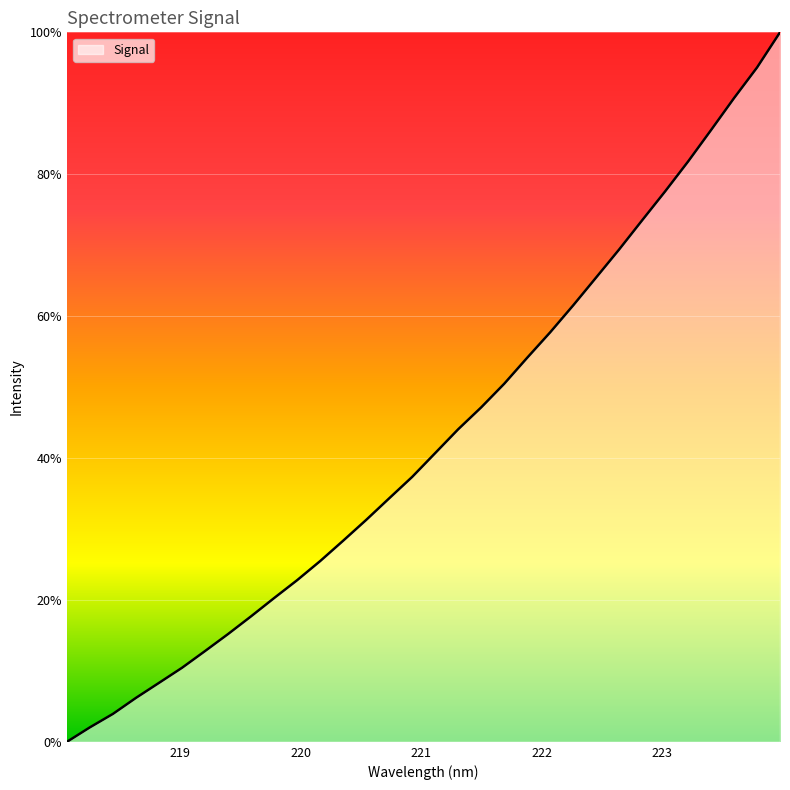

What is the difference between the maximum and minimum values?

100.0